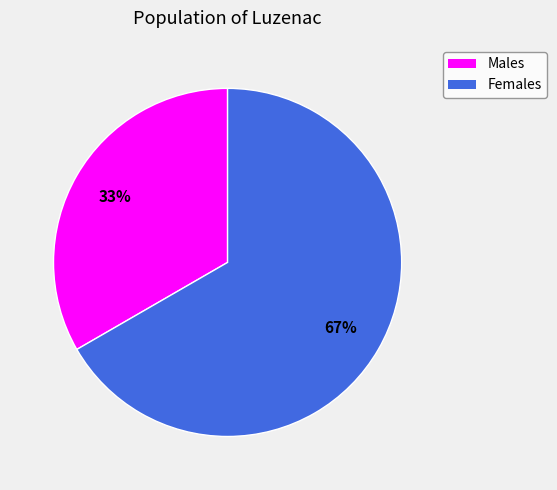

Does any single category account for the majority?

Yes